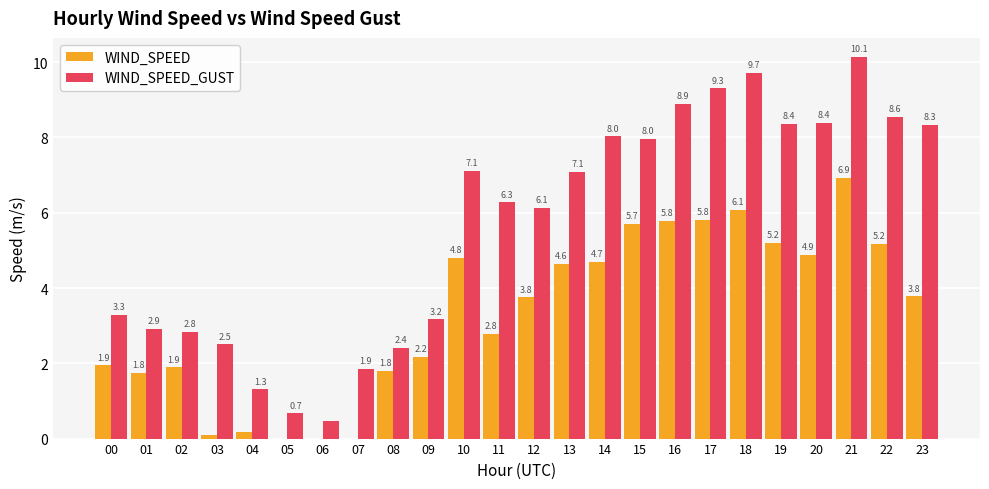

Read the WIND_SPEED value at 02.

1.9